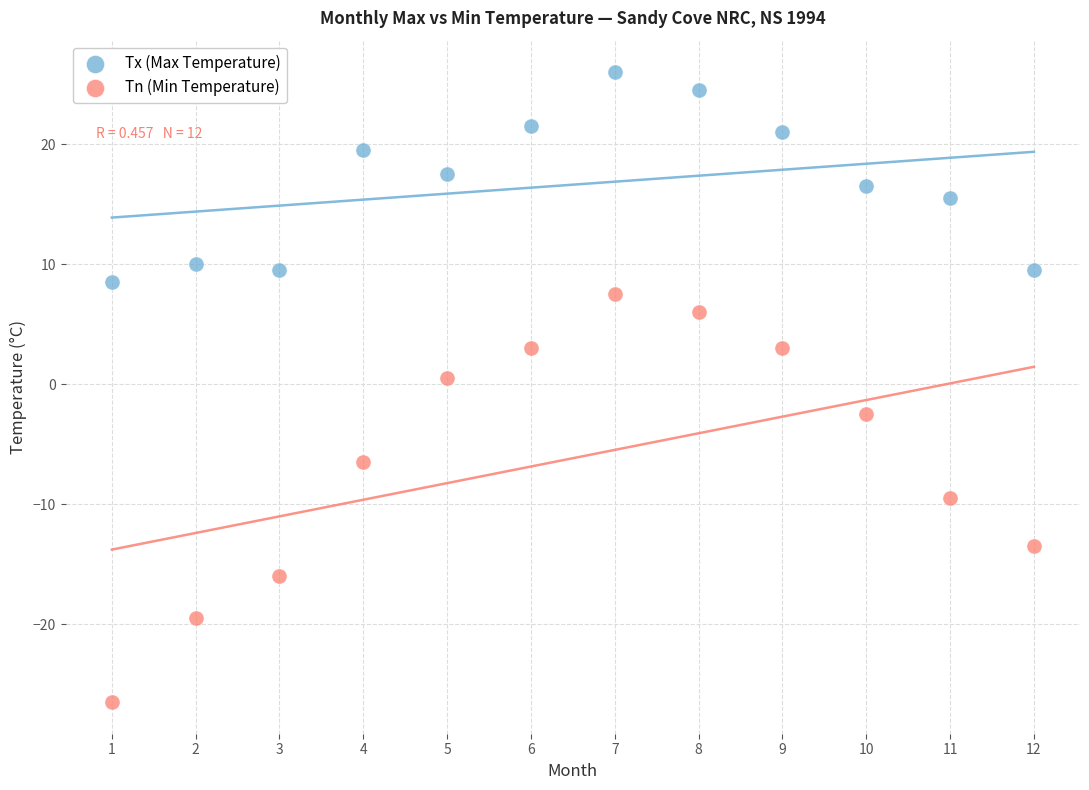

What are all the series names shown in the legend?

Tx (Max Temperature), Tn (Min Temperature)